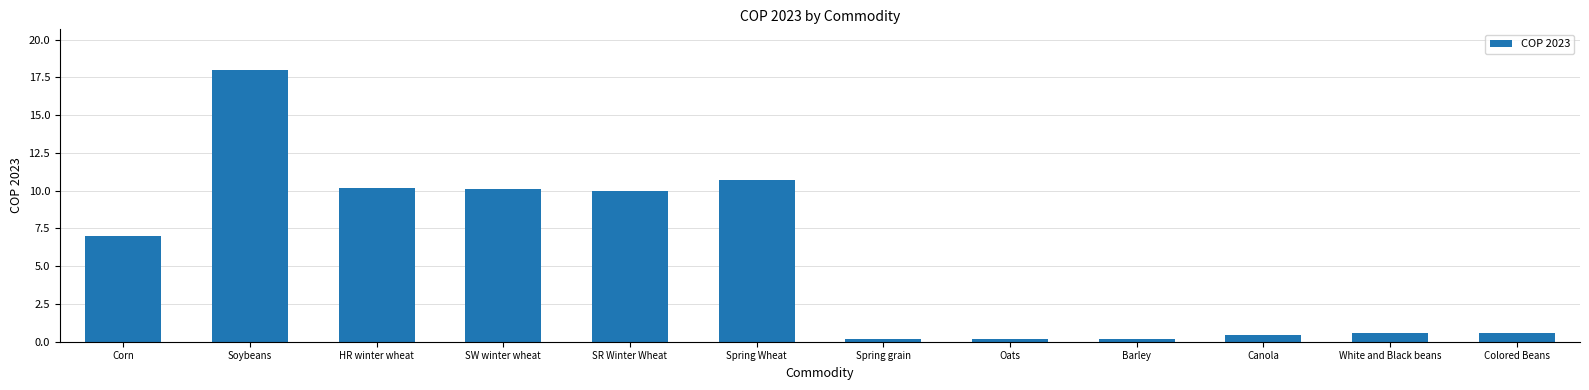

What is the sum of the values at SR Winter Wheat and Barley?

10.2